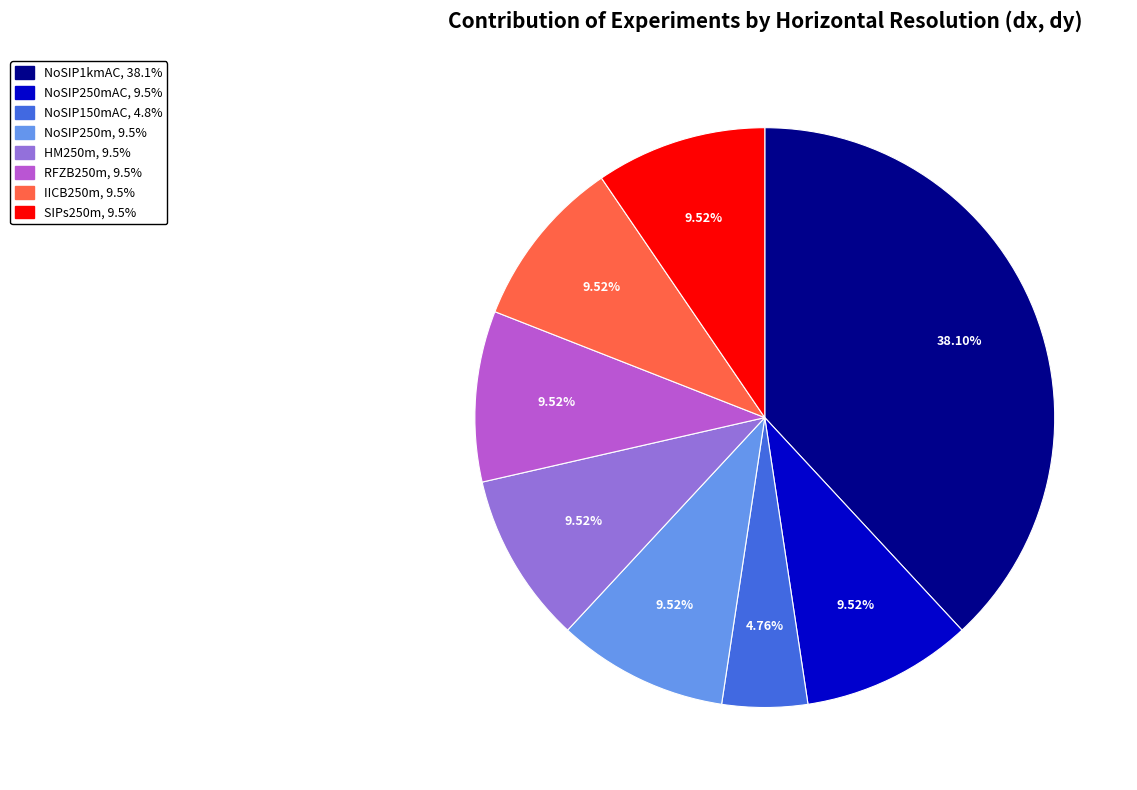

Is there any slice that represents more than half of the pie?

No